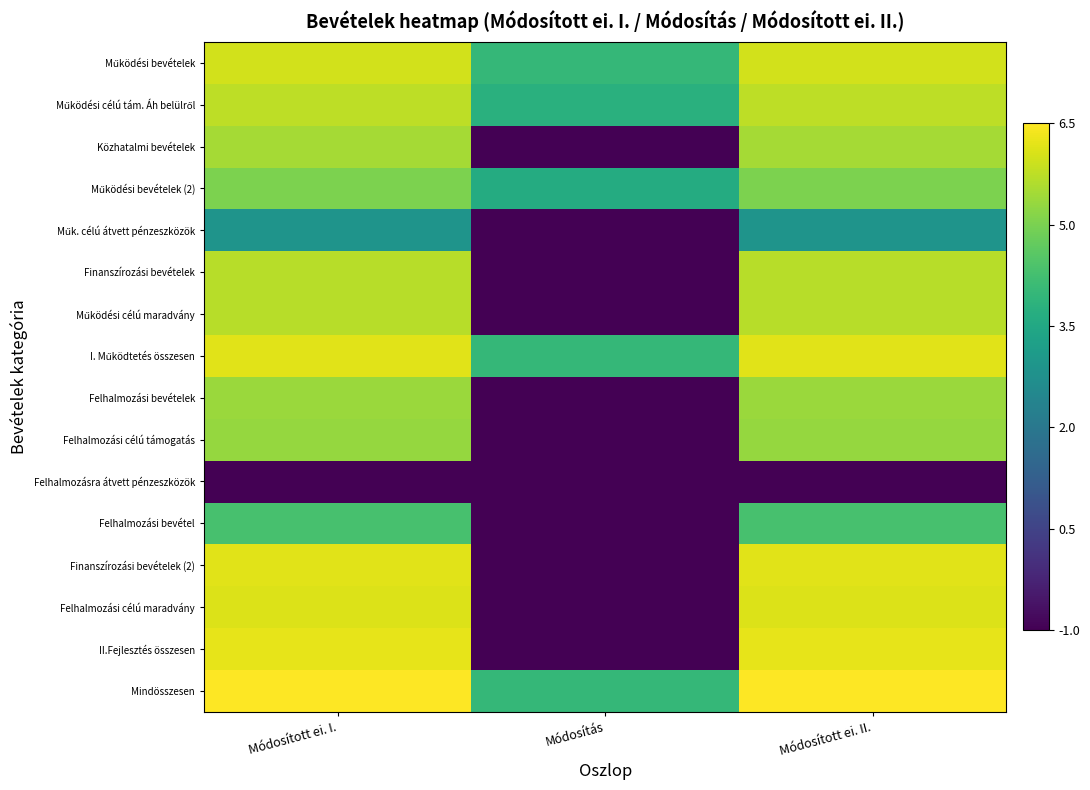

Rank the series by their maximum value, from highest to lowest.

Mindösszesen, II.Fejlesztés összesen, I. Működtetés összesen, Finanszírozási bevételek (2), Felhalmozási célú maradvány, Működési bevételek, Működési célú tám. Áh belülről, Finanszírozási bevételek, Működési célú maradvány, Közhatalmi bevételek, Felhalmozási bevételek, Felhalmozási célú támogatás, Működési bevételek (2), Felhalmozási bevétel, Műk. célú átvett pénzeszközök, Felhalmozásra átvett pénzeszközök